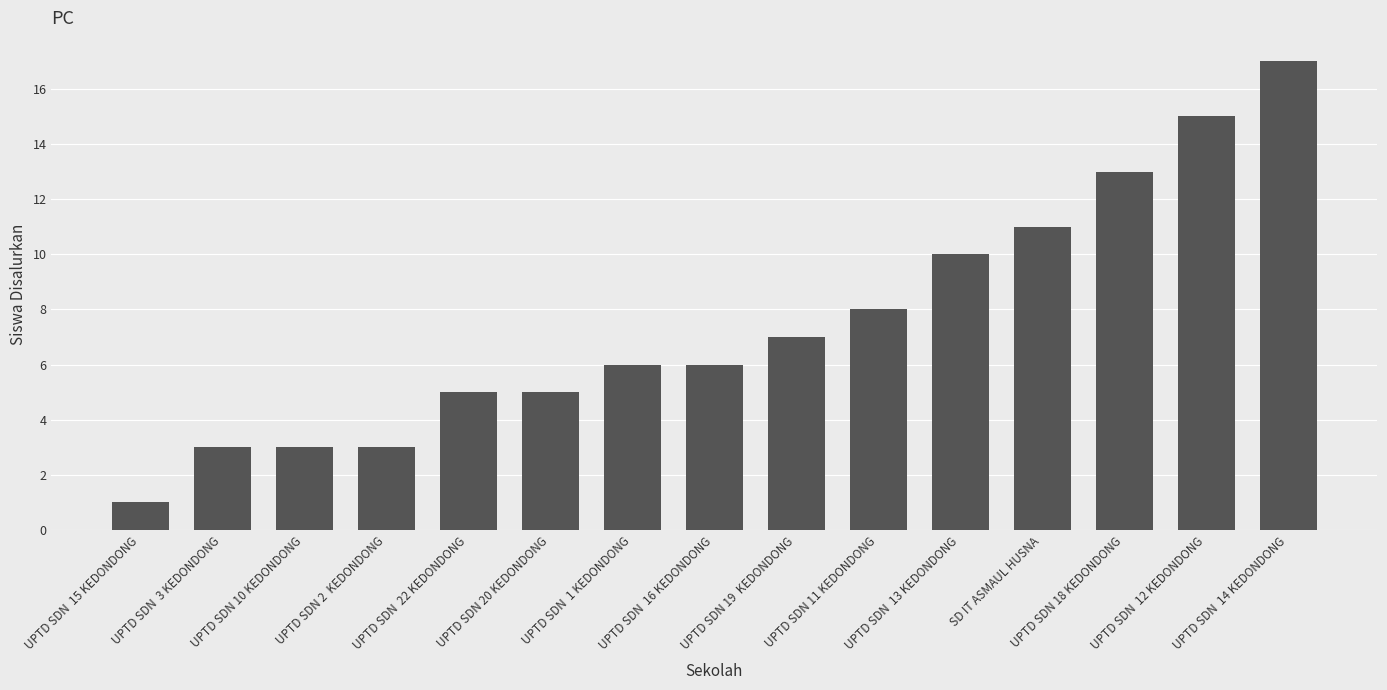

What is the sum of all values?

113